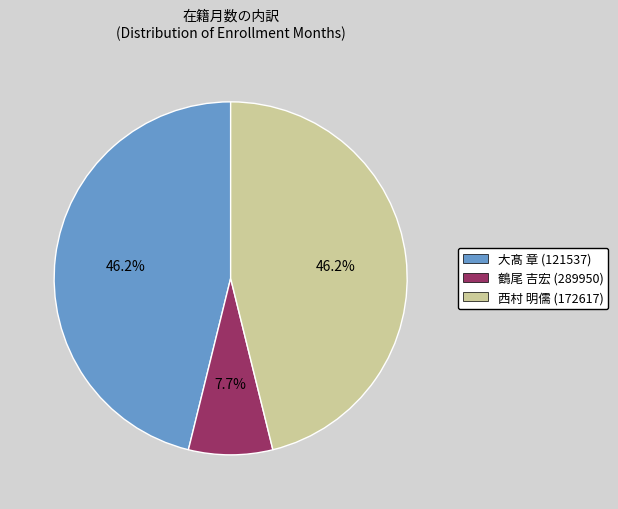

Is it true that 大髙 章 (121537) is 46% of the pie?

True